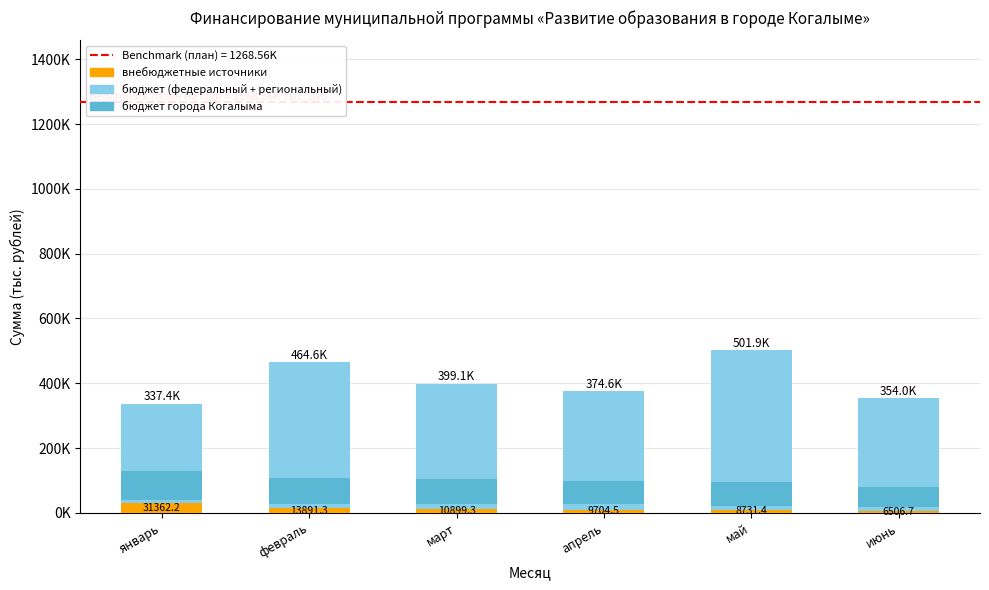

Are the bars horizontal?

No